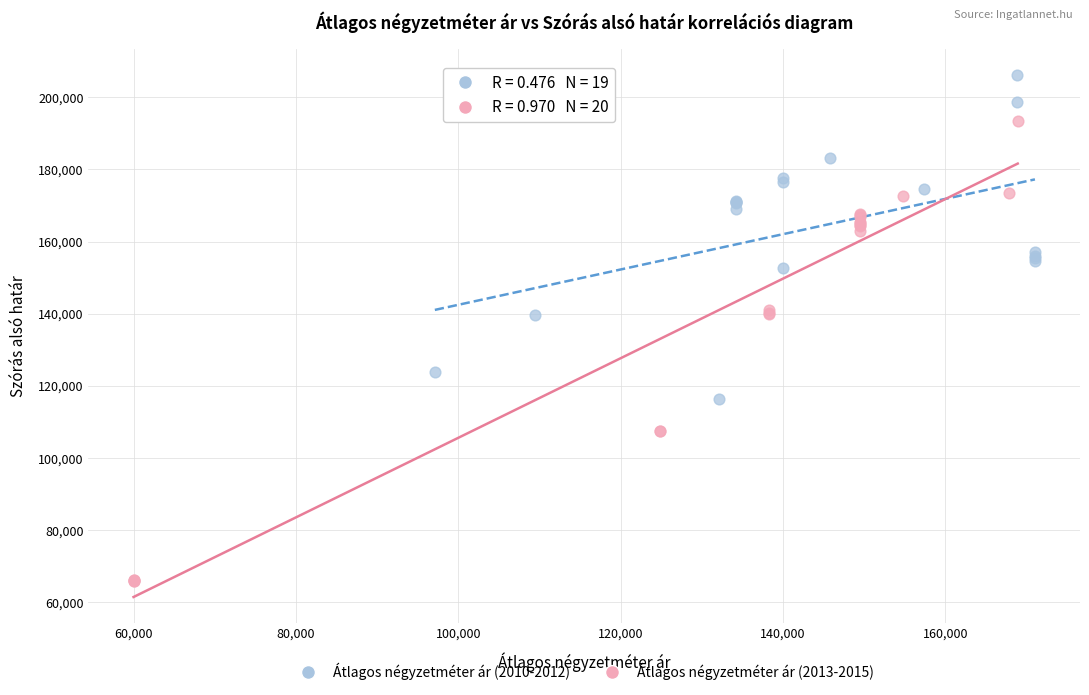

Which series has the largest Y range (max minus min)?

Átlagos négyzetméter ár (2013-2015)